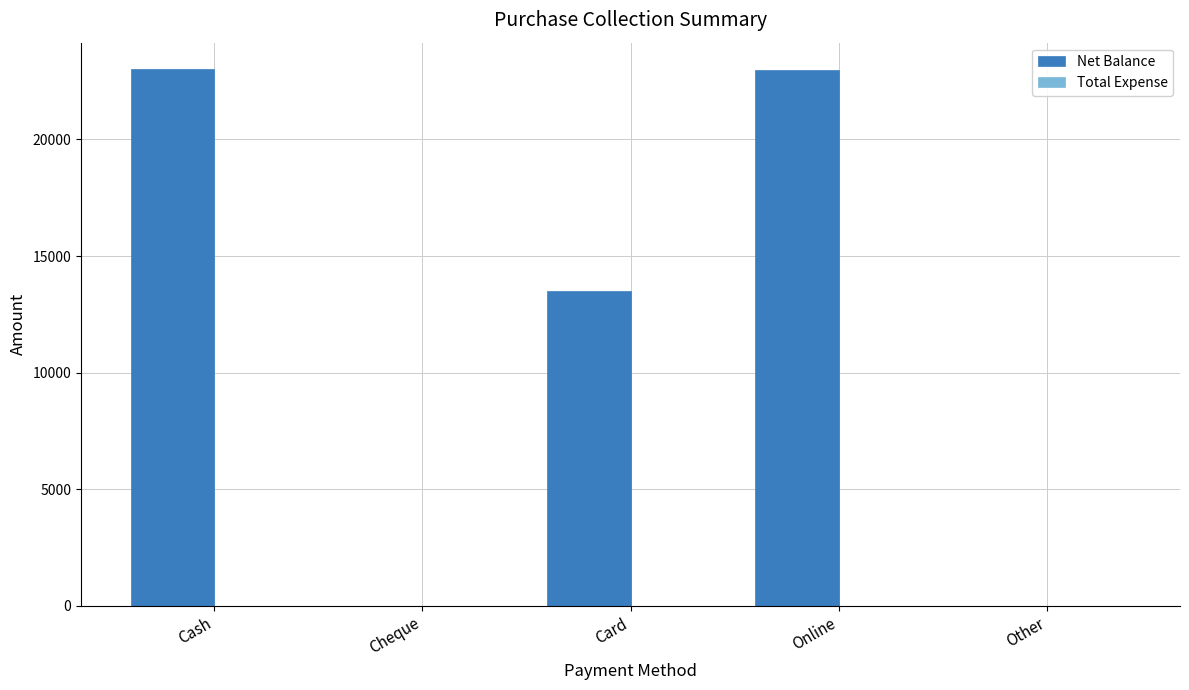

At which label is the value closest to 11501?

Card